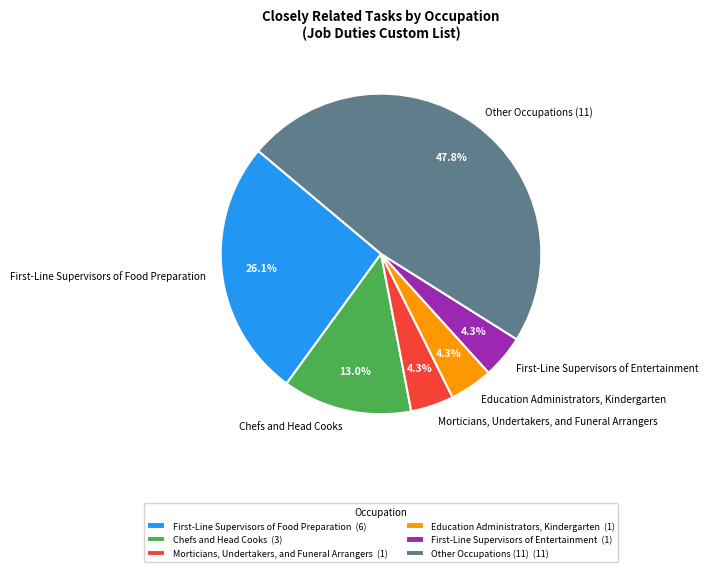

Is Other Occupations (11) the majority of the pie?

No